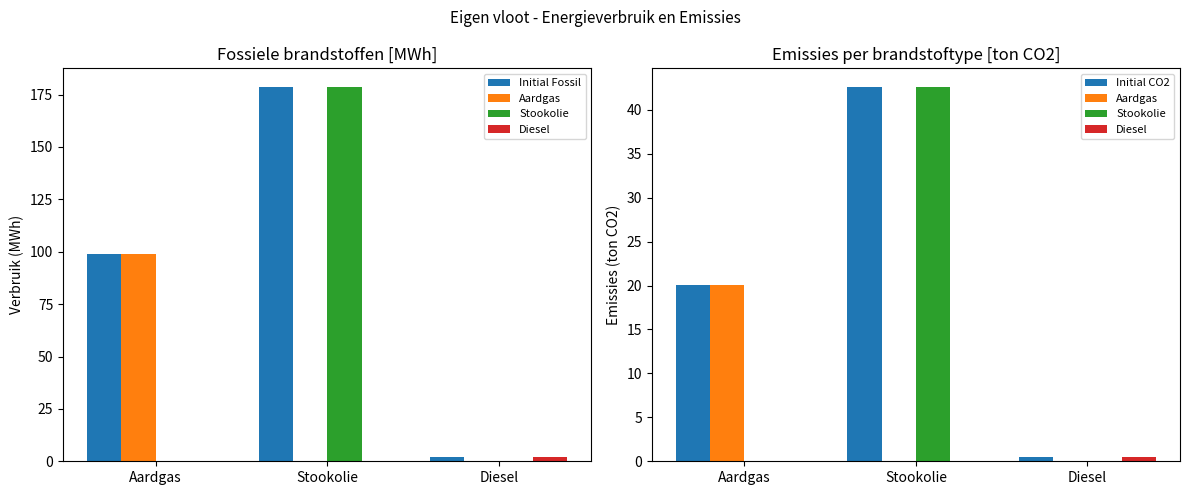

Which category has the highest value across all series?

Stookolie